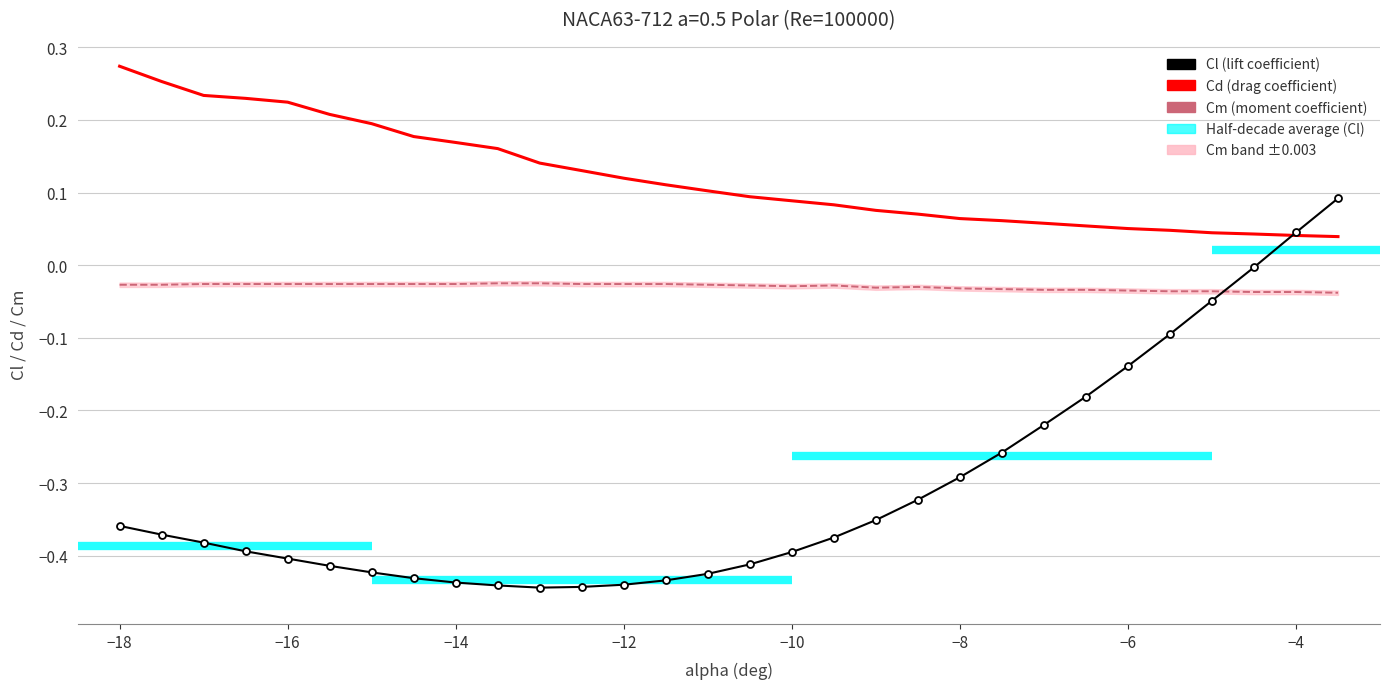

The Cl series shows -0.4 at −14. True or false?

True